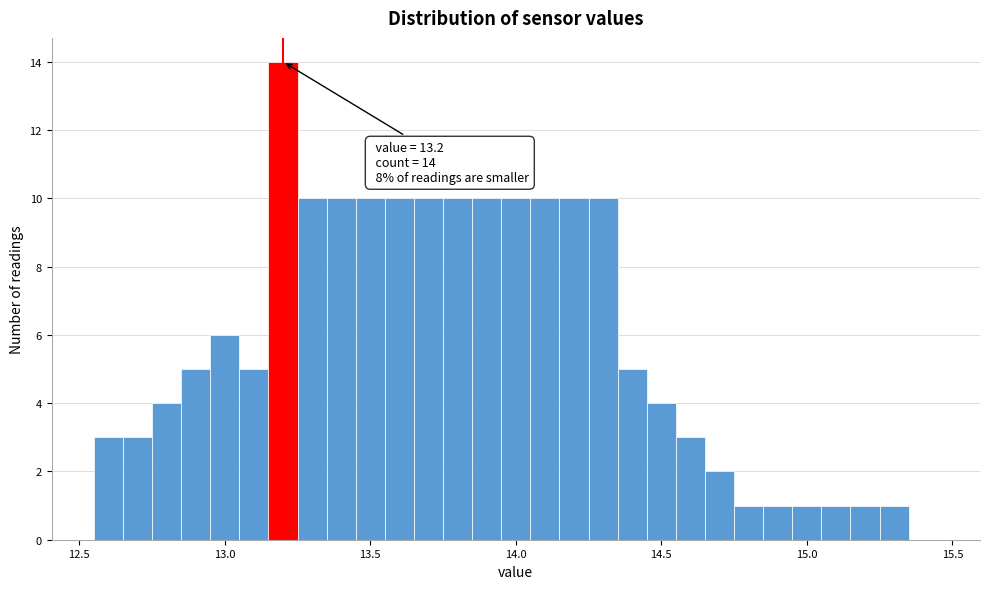

Around what value on the x-axis is the tallest bar? Give the approximate position of its centre, as read against the axis.

13.20